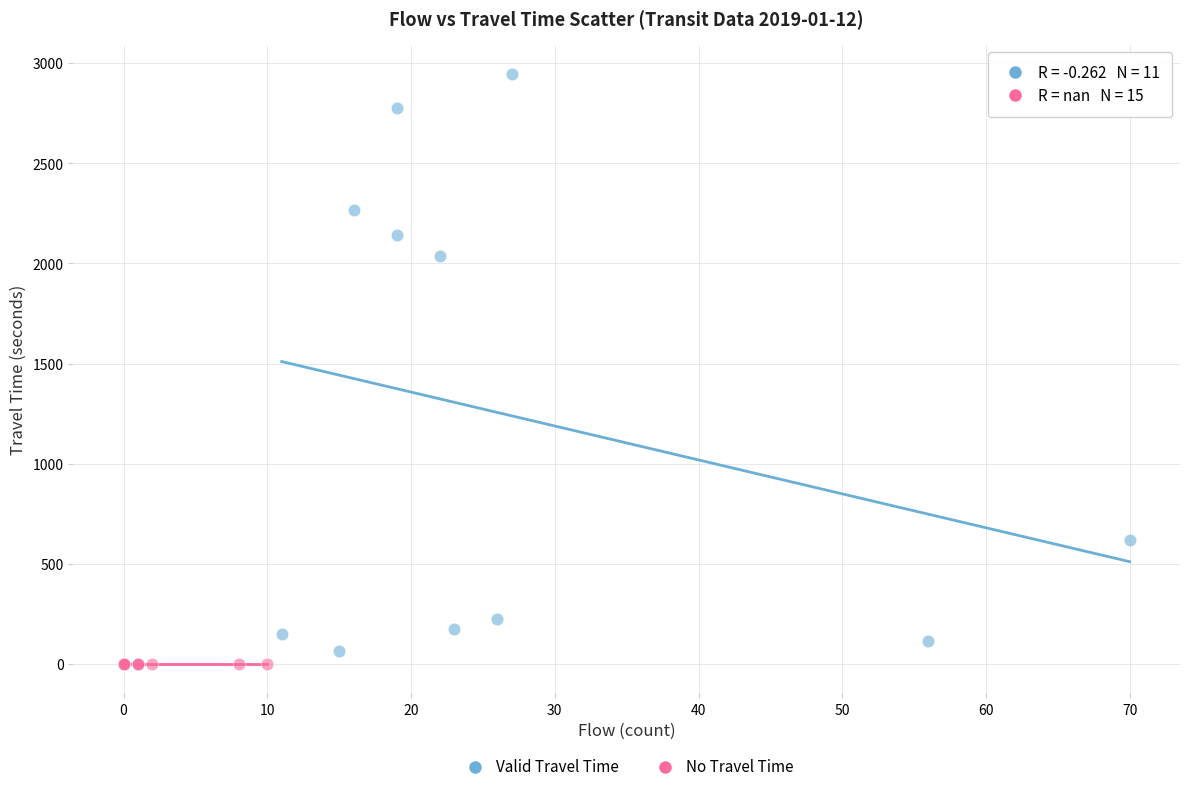

Which series contains the highest Y value?

Valid Travel Time